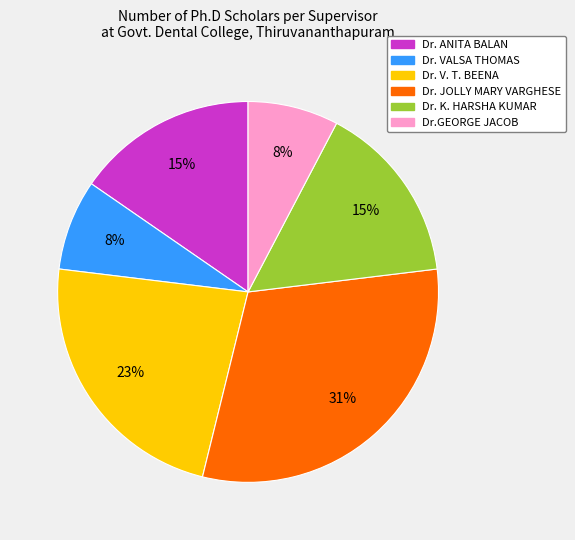

How many slices are in this pie chart?

6